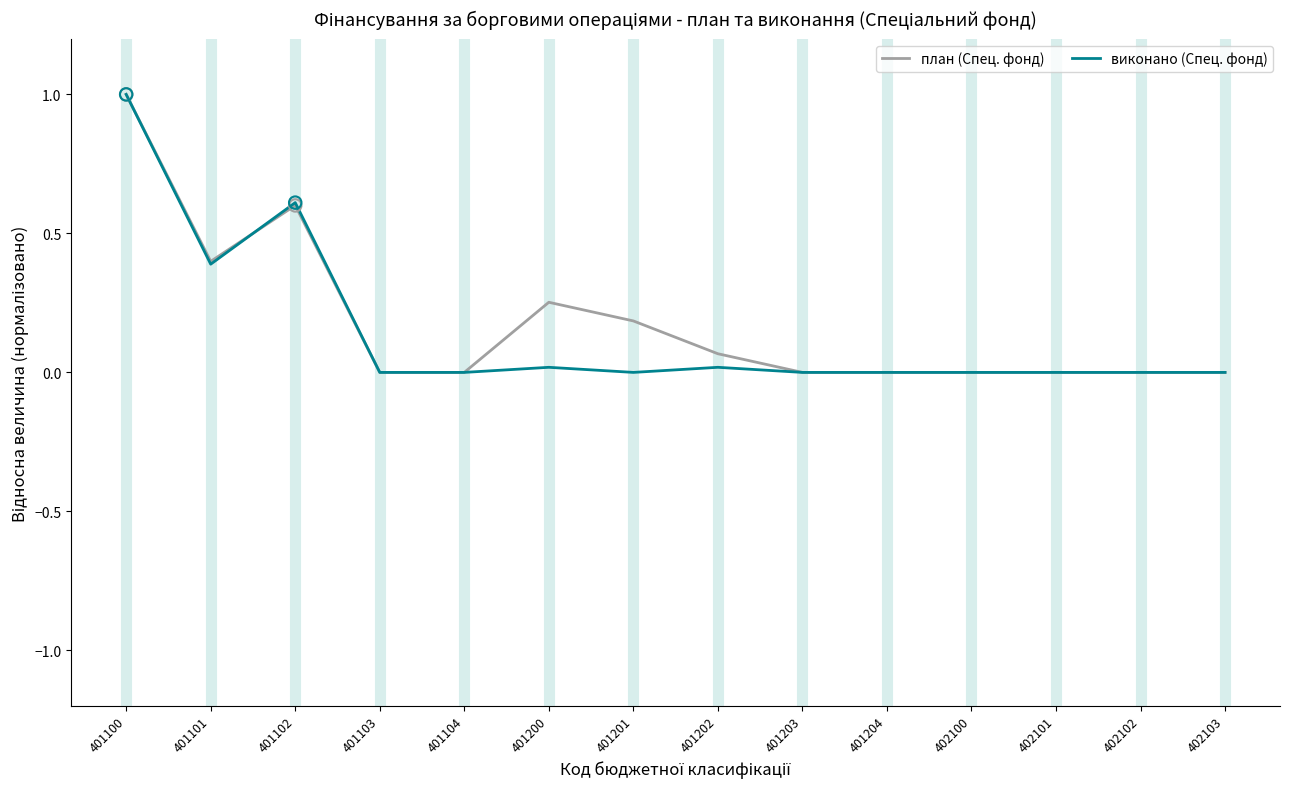

True or false: виконано (Спец. фонд) has a value of 0.6 at 401102.

True